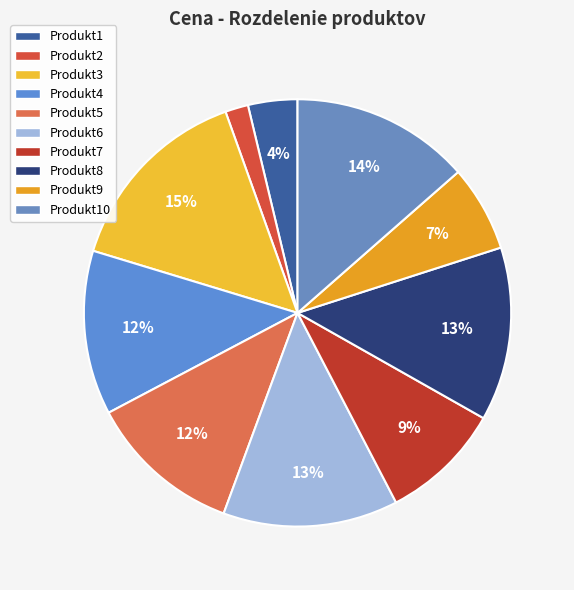

To the nearest percent, what is the average slice percentage?

10%